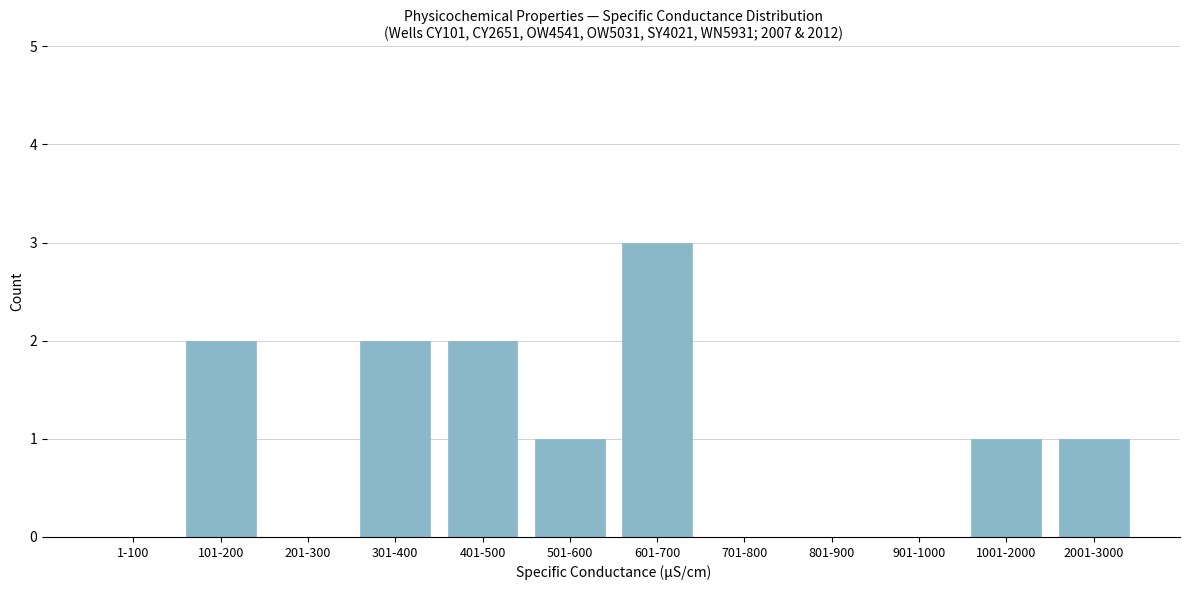

Reading left to right, list all the values displayed in this chart.

1-100=0	101-200=2	201-300=0	301-400=2	401-500=2	501-600=1	601-700=3	701-800=0	801-900=0	901-1000=0	1001-2000=1	2001-3000=1